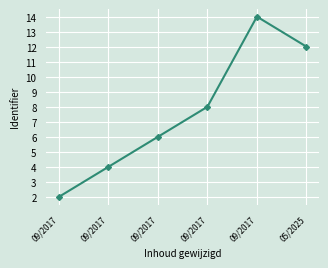

How many lines are shown in the chart?

1